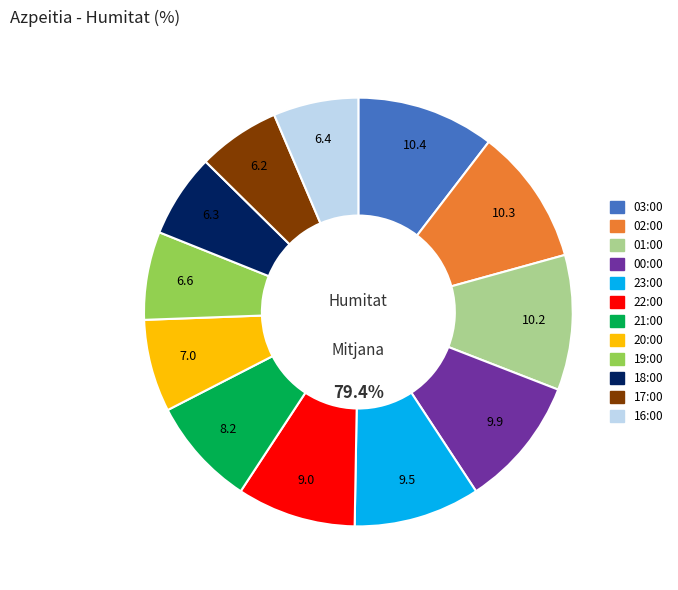

How much of the chart is everything except 02:00?

89.7%